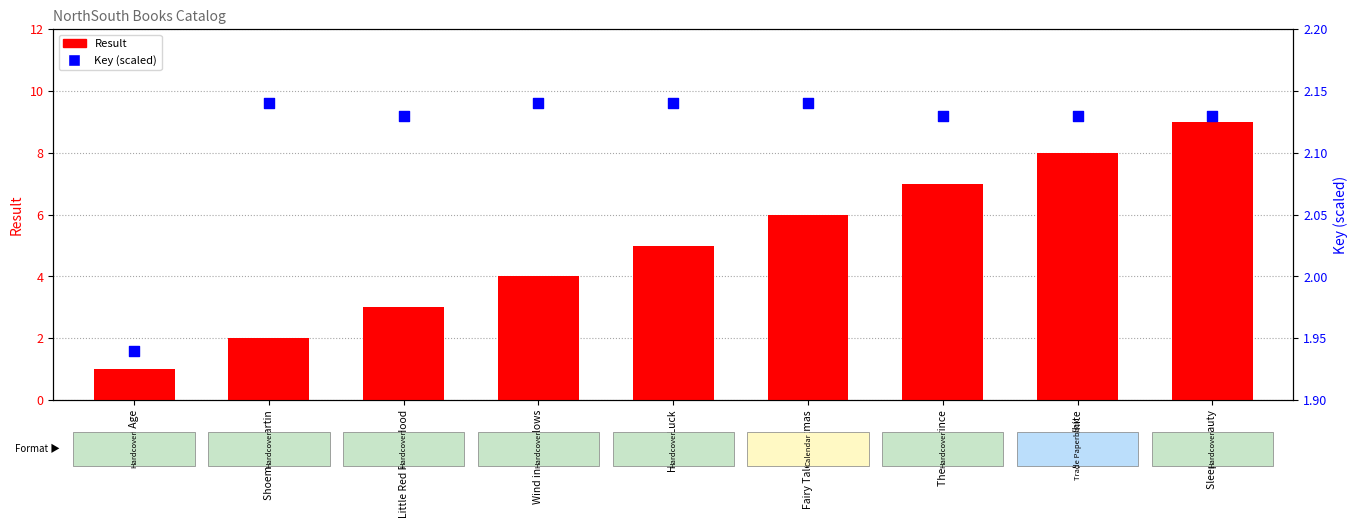

Which series reaches the minimum Y coordinate?

Result